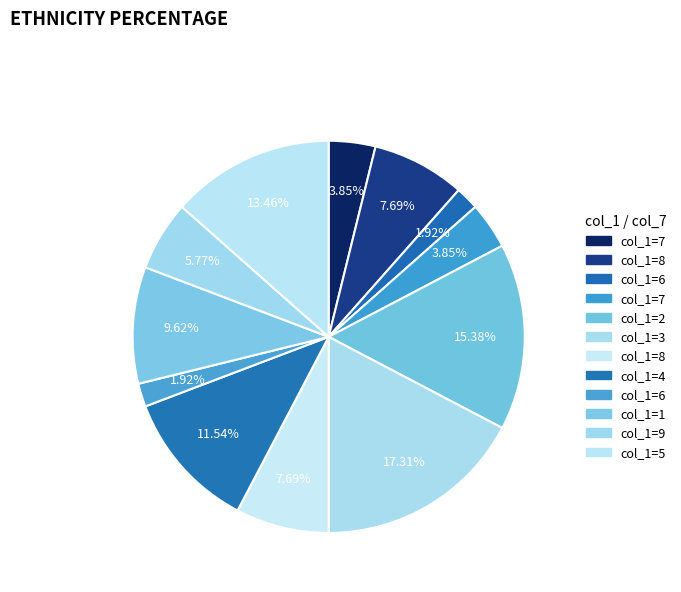

Is there any slice that represents more than half of the pie?

No